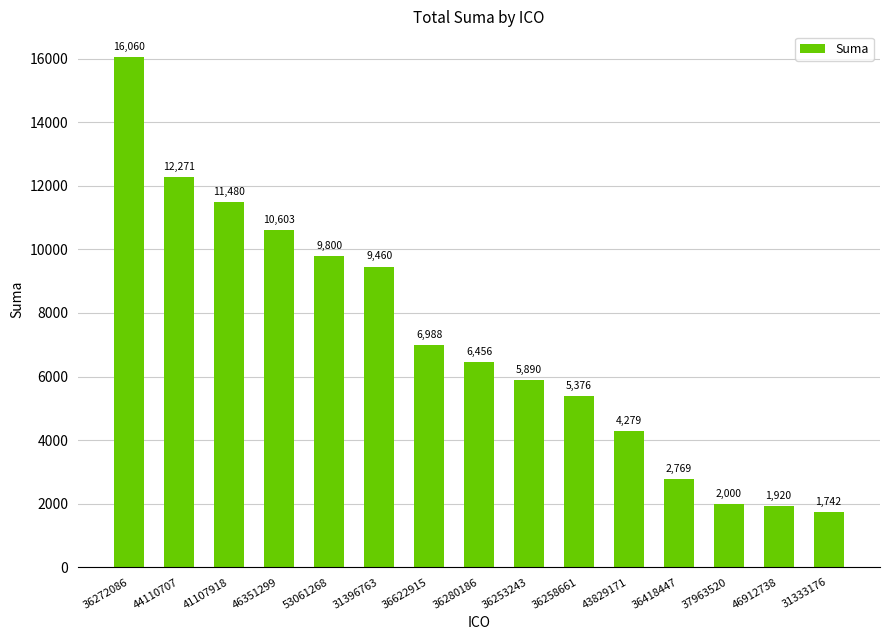

Does the chart contain stacked bars?

No